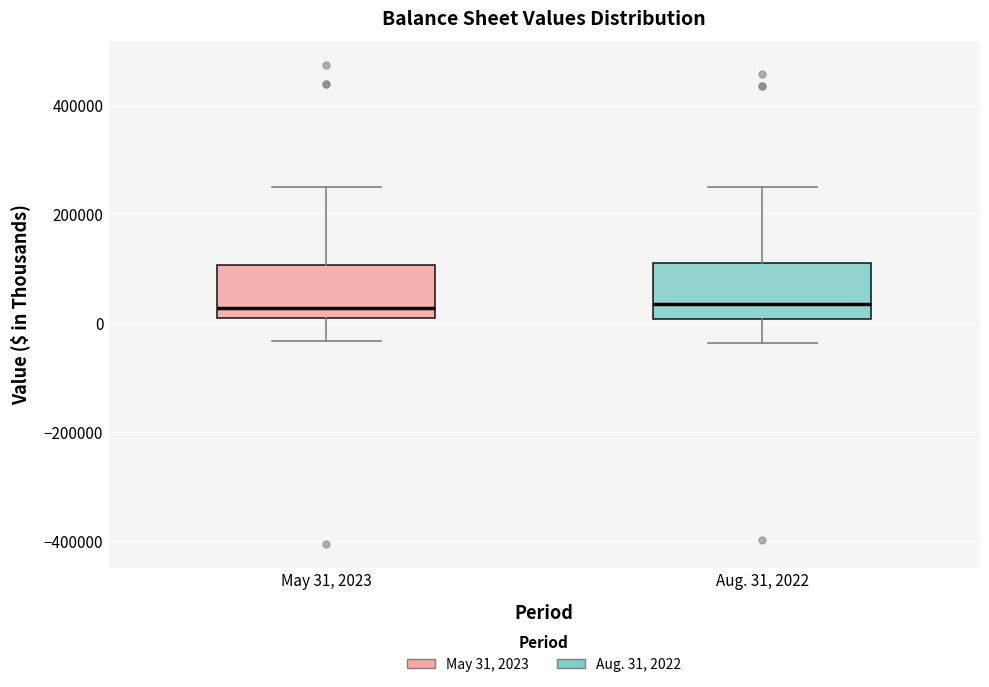

Reading left to right, read every box against the y-axis: the position of its median line, the range the box covers, and the ends of its whiskers. The values are not printed on the chart, so give them approximately, as read against the axis.

May 31, 2023: median 20000, box 0 to 100000, whiskers -40000 to 240000
Aug. 31, 2022: median 40000, box 0 to 100000, whiskers -40000 to 240000